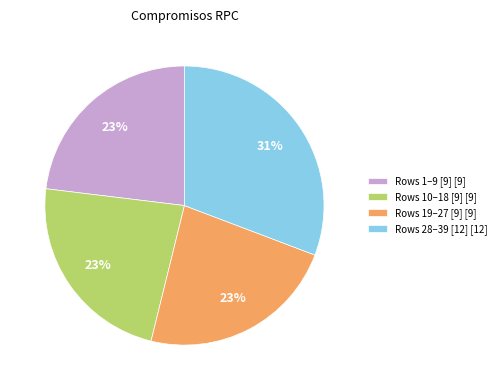

Is it true that Rows 28–39 [12] [12] is 38% of the pie?

False